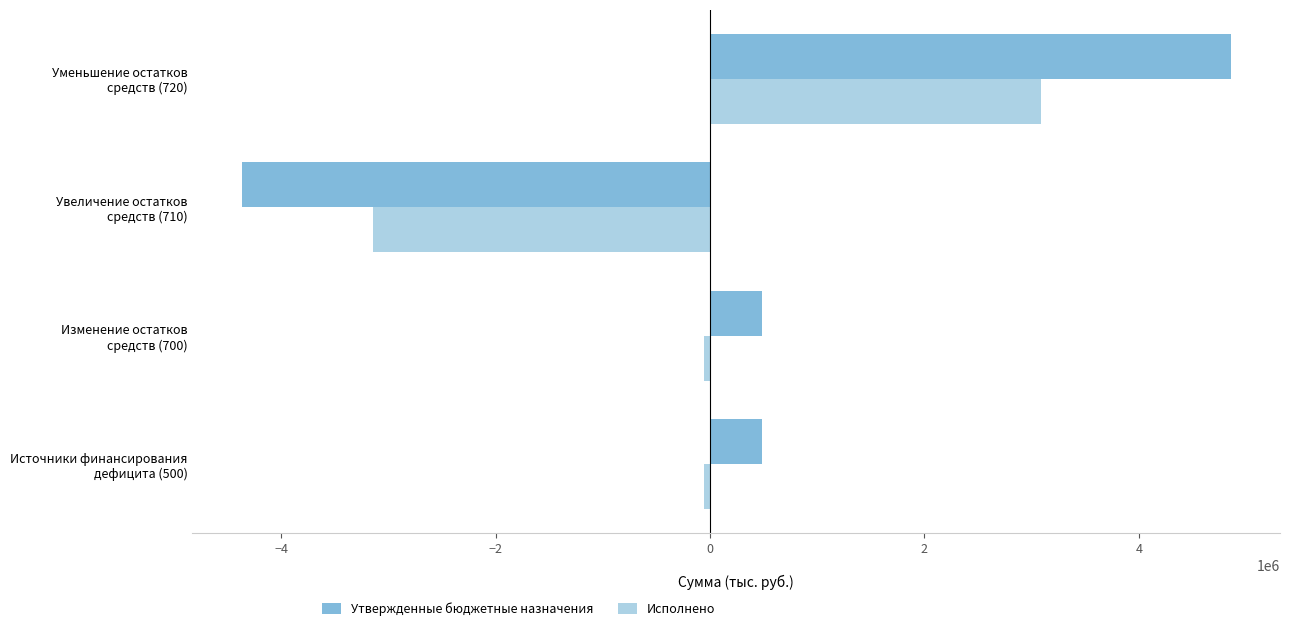

What is the greatest value displayed?

4855707.8